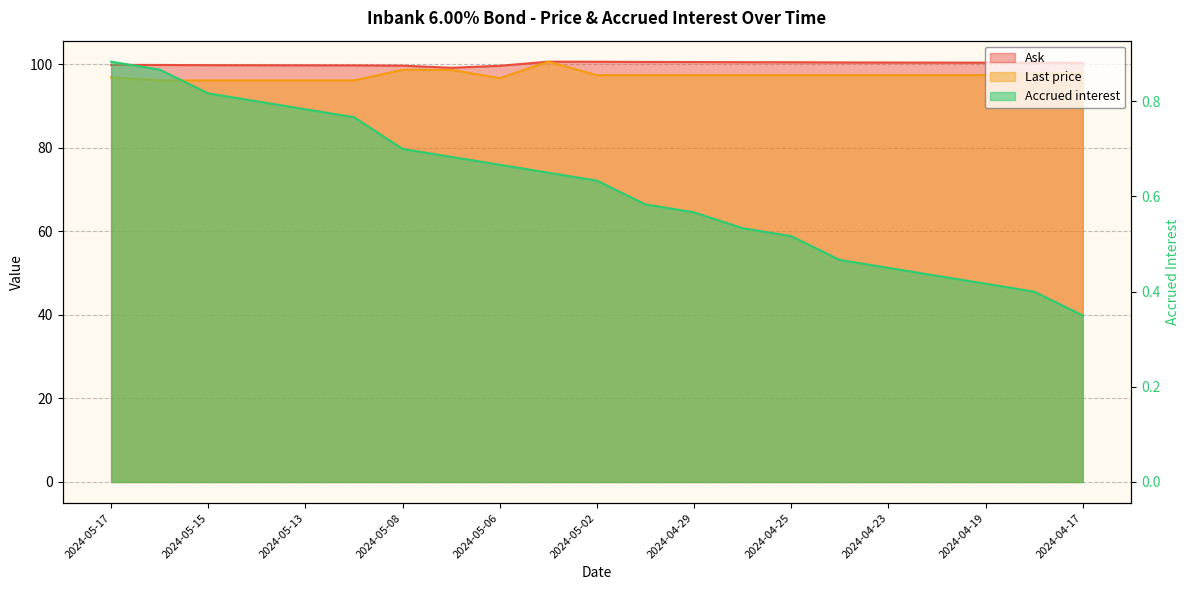

Is the value of Ask at 2024-05-17 greater than the value of Accrued interest at 2024-04-29?

Yes